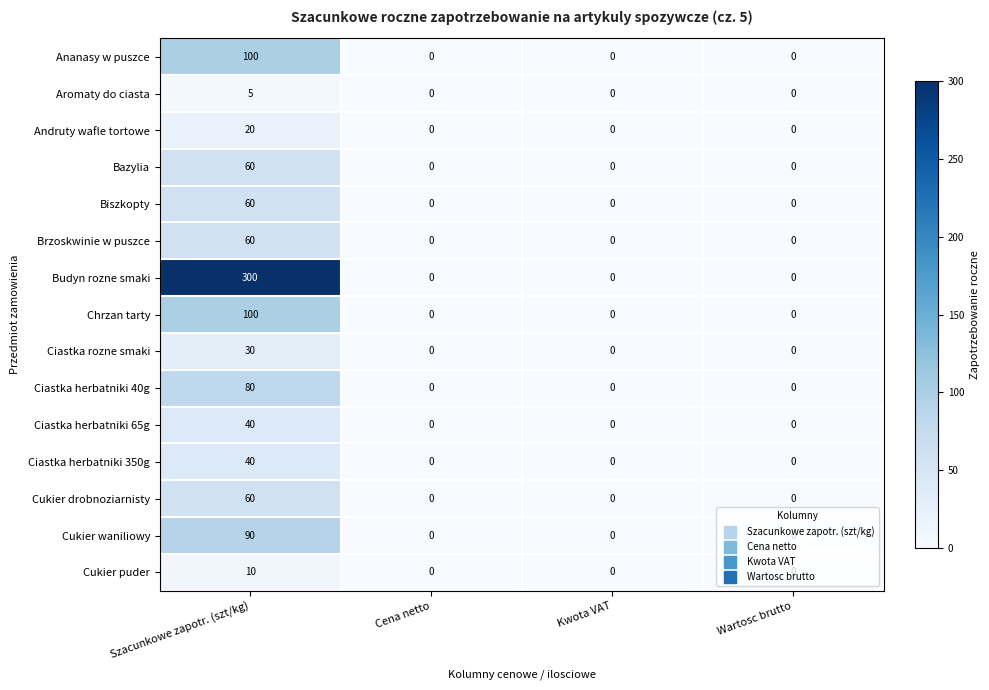

Count the number of categories in the chart.

4